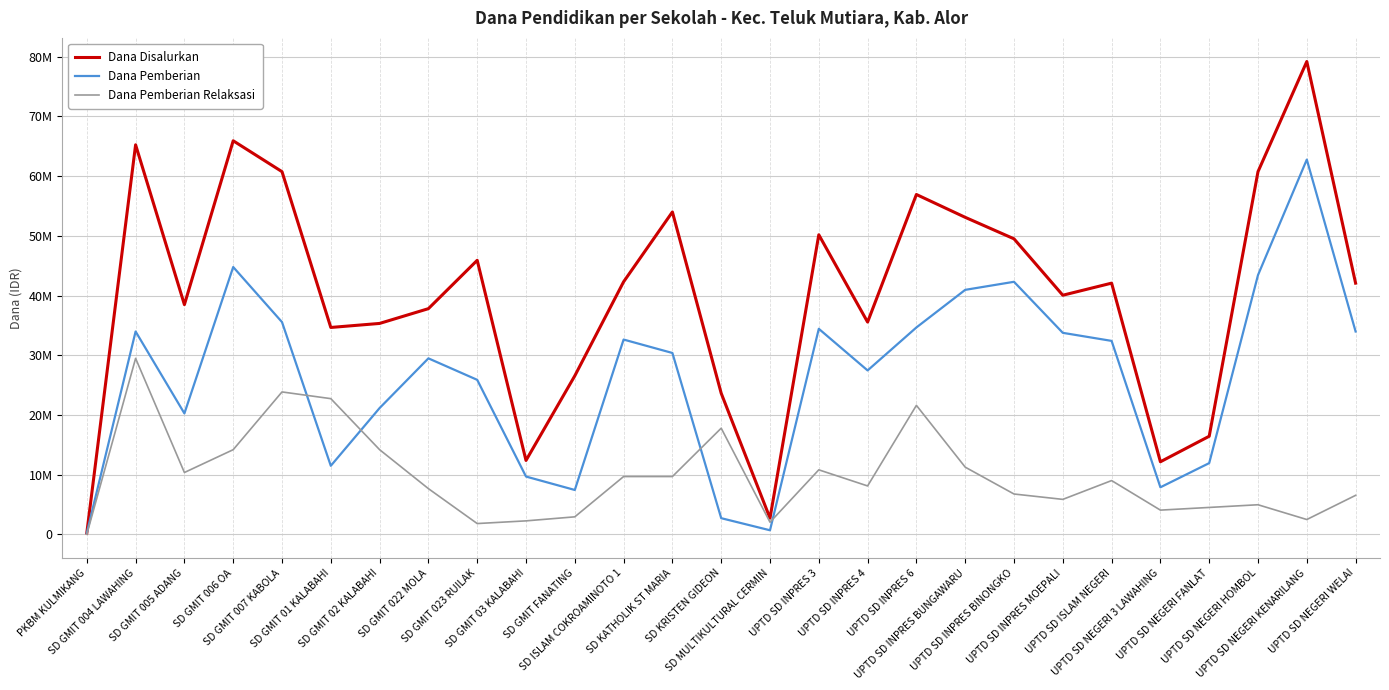

Which label corresponds to the smallest value in the chart?

PKBM KULMIKANG